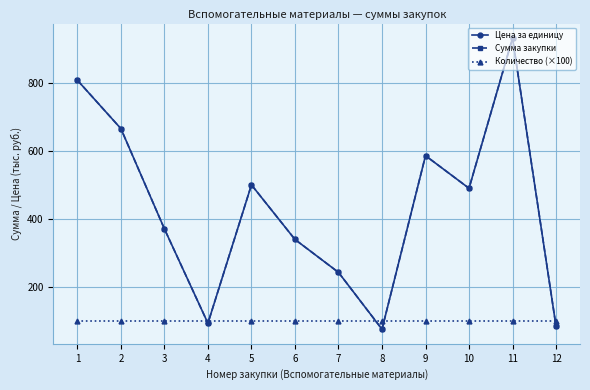

Does the chart have visible grid lines?

Yes